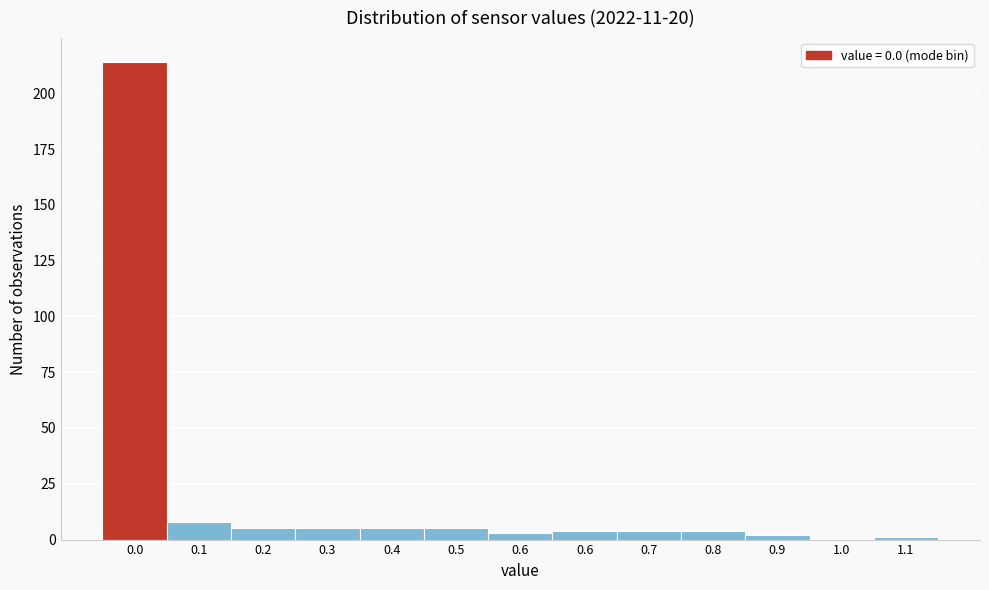

Are the bars horizontal?

No